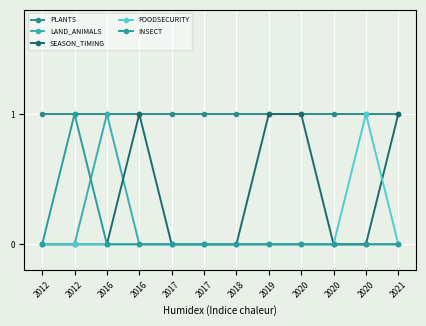

True or false: INSECT has more than 0 points higher than both neighbors.

True